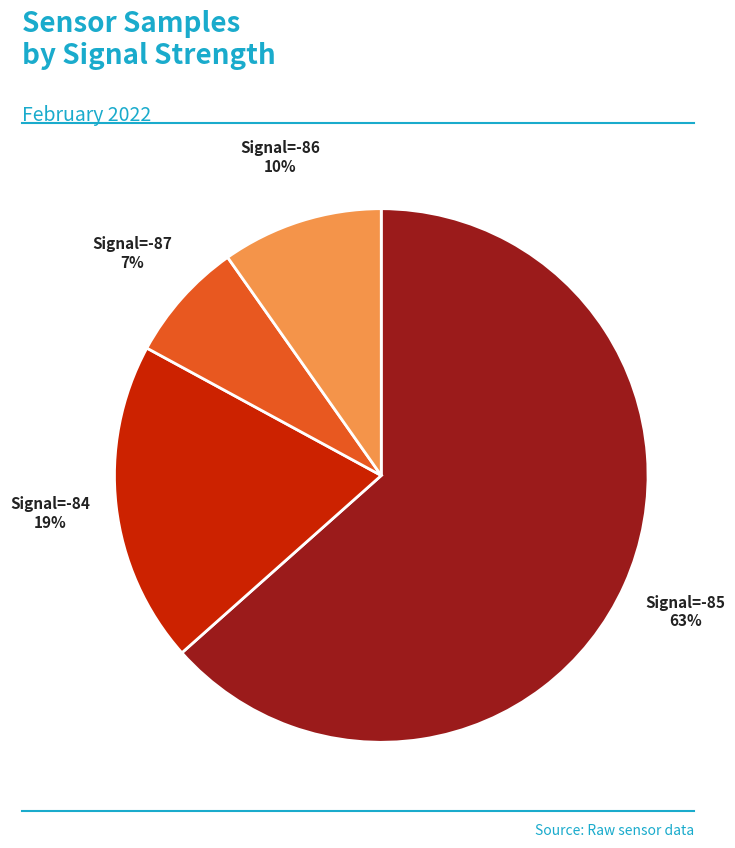

The Signal=-86 slice represents 1% of the pie. True or false?

False